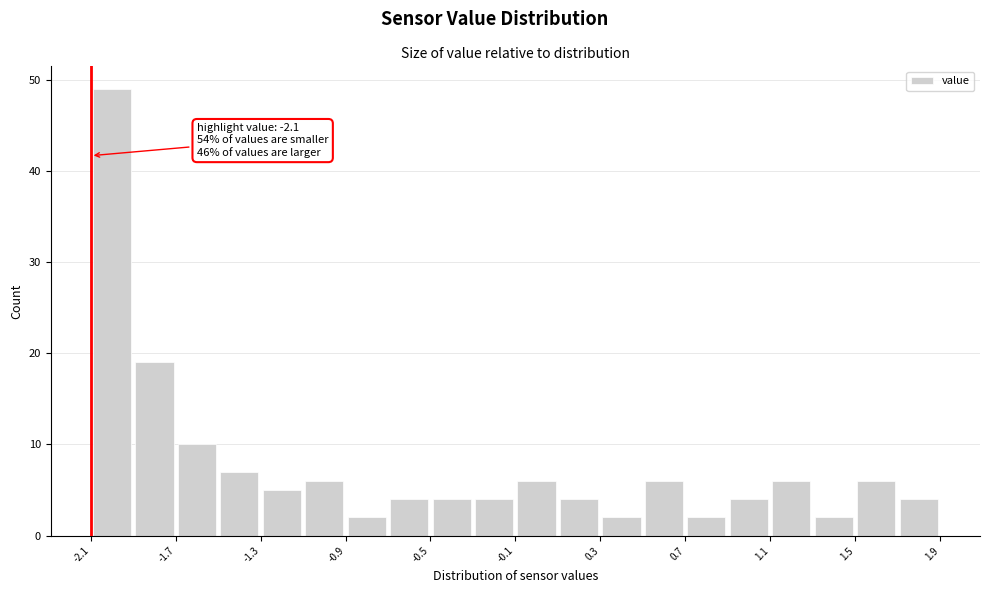

Over which range of the x-axis is the bar tallest?

-2.1 to -1.9